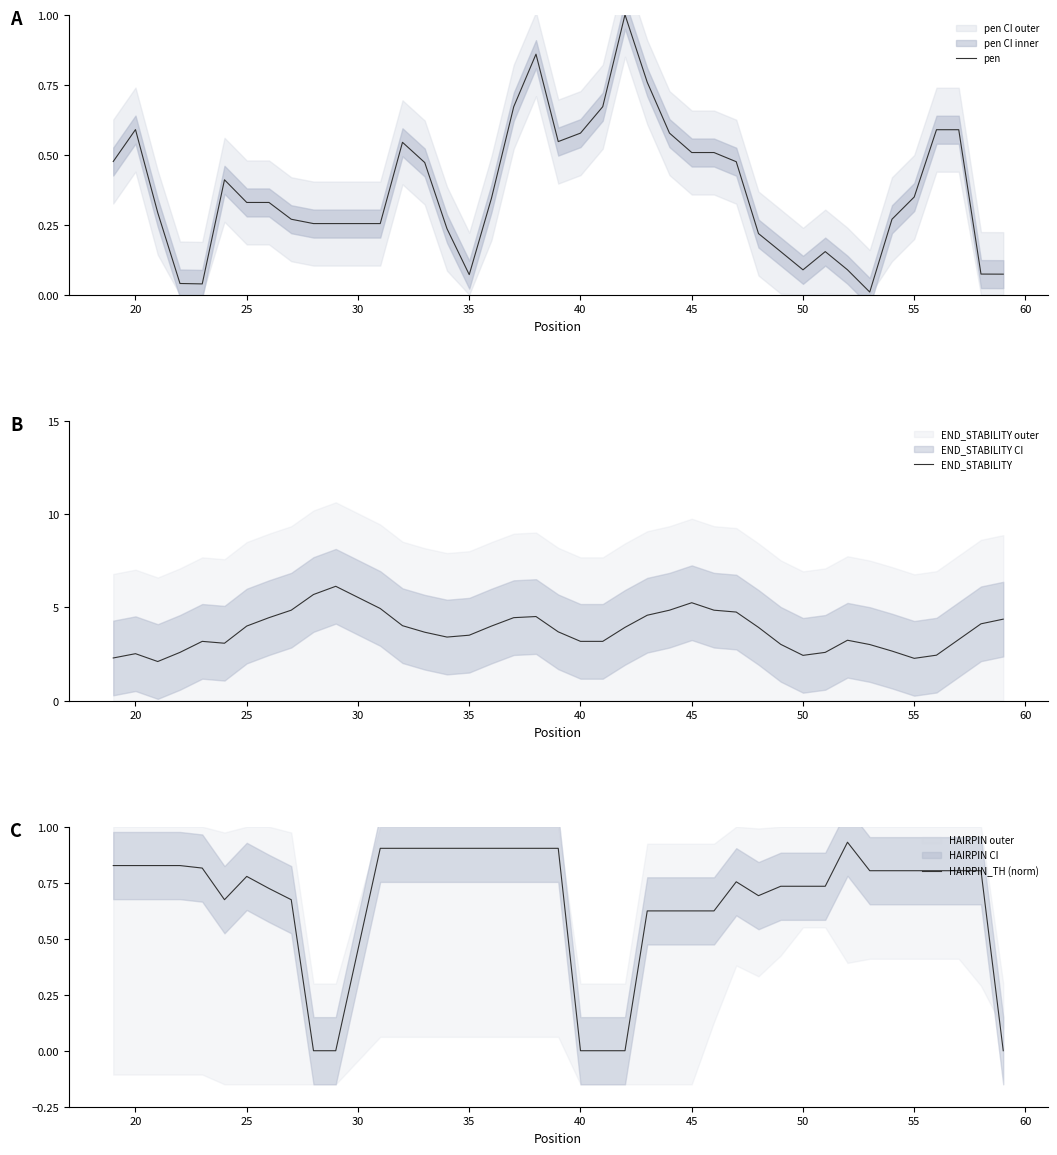

True or false: END_STABILITY and HAIRPIN_TH (norm) intersect in this chart.

False